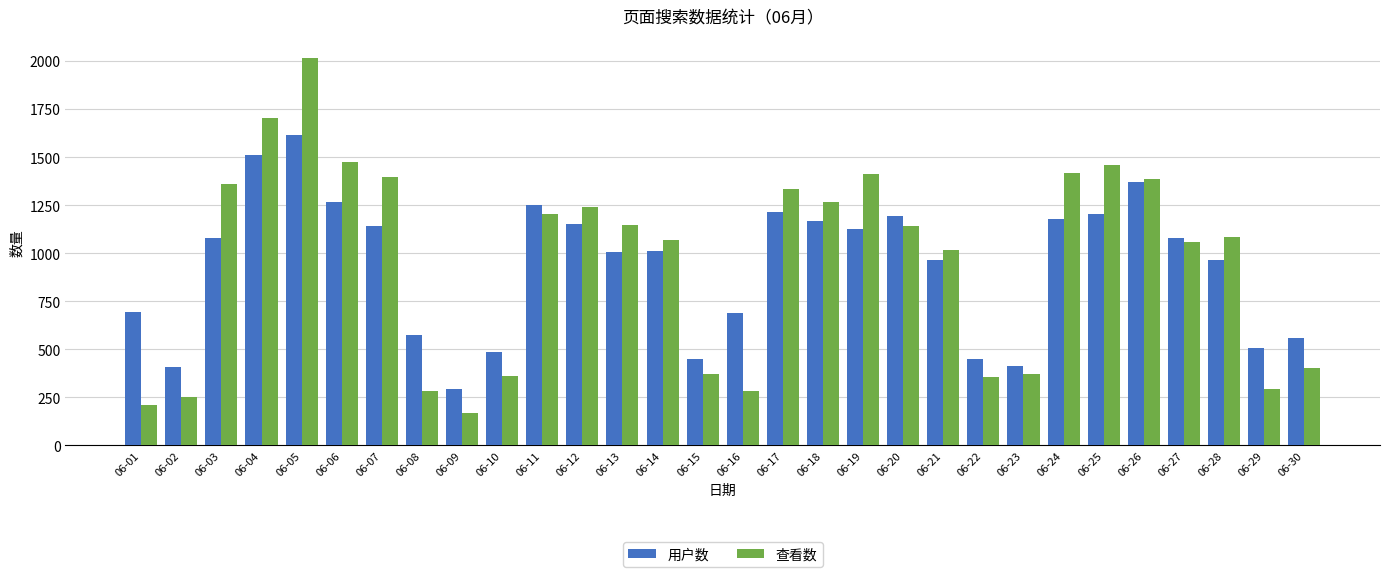

What value does the 查看数 series have at 06-13?

1145